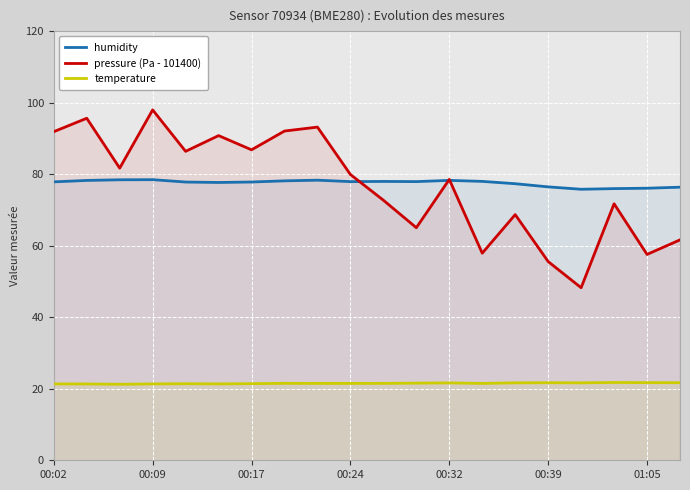

Is it true that humidity equals 77.9 at 11?

True